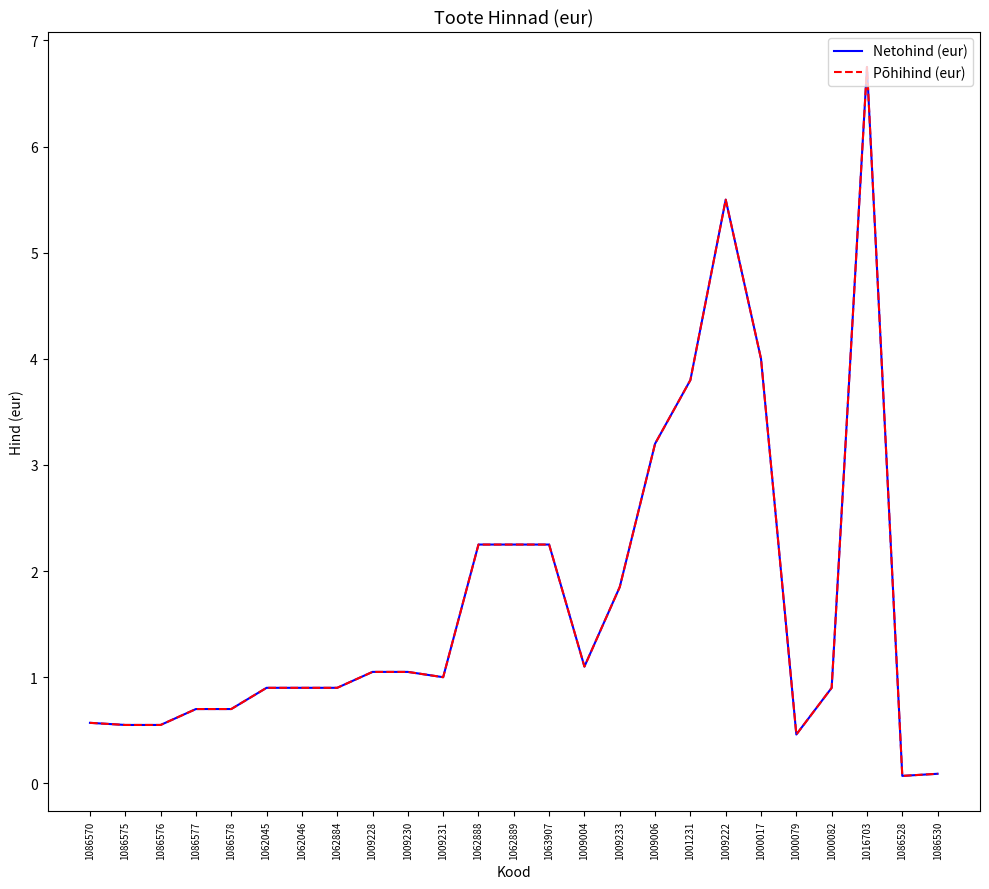

At how many categories does at least one series exceed 2?

8